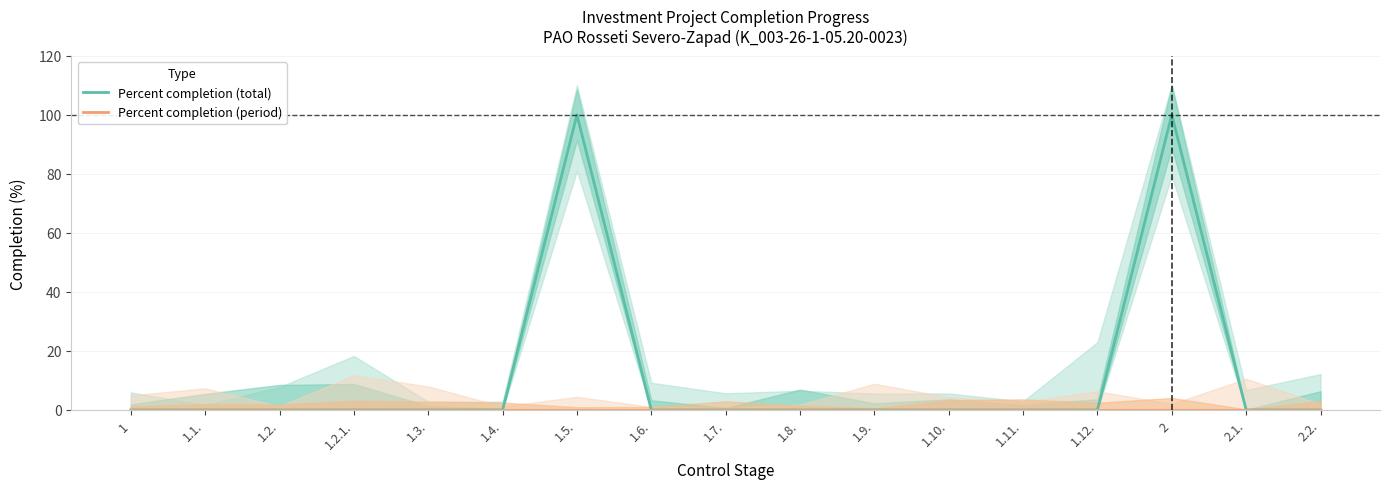

Rank the series at 1.3. from highest to lowest value.

Percent completion (total), Percent completion (period)